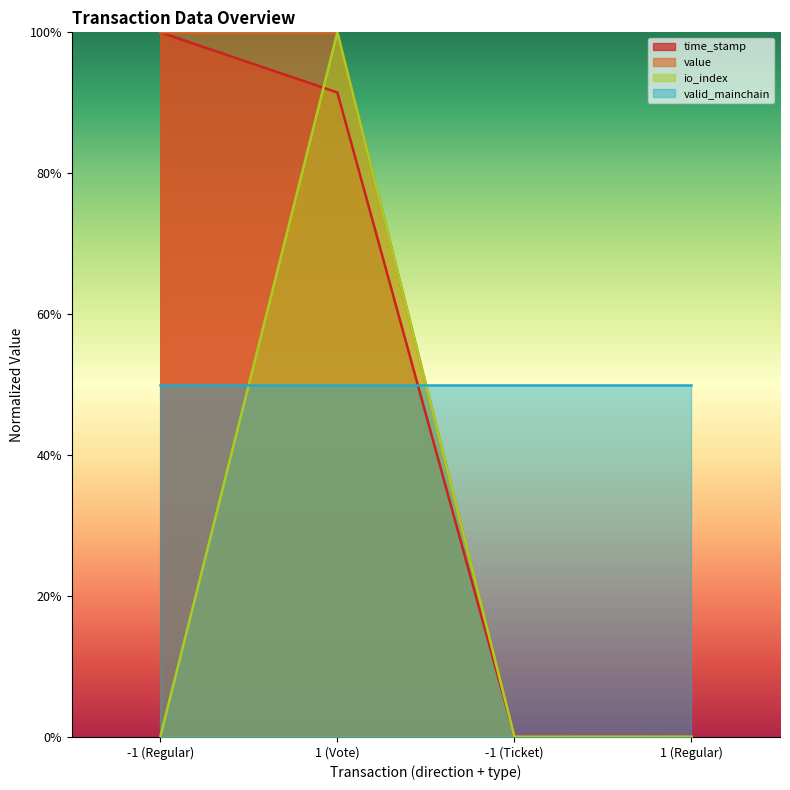

At which label does time_stamp reach its minimum?

1 (Regular)